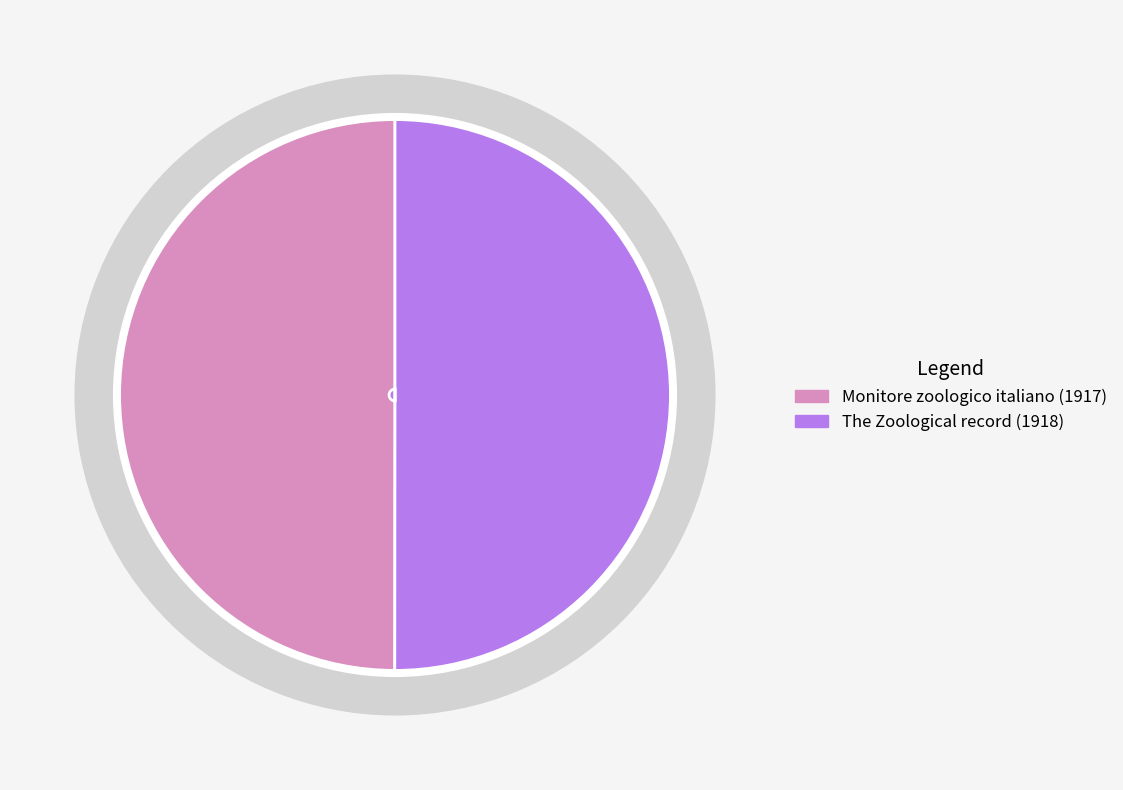

Is it true that Monitore zoologico italiano (1917) is 40% of the pie?

False